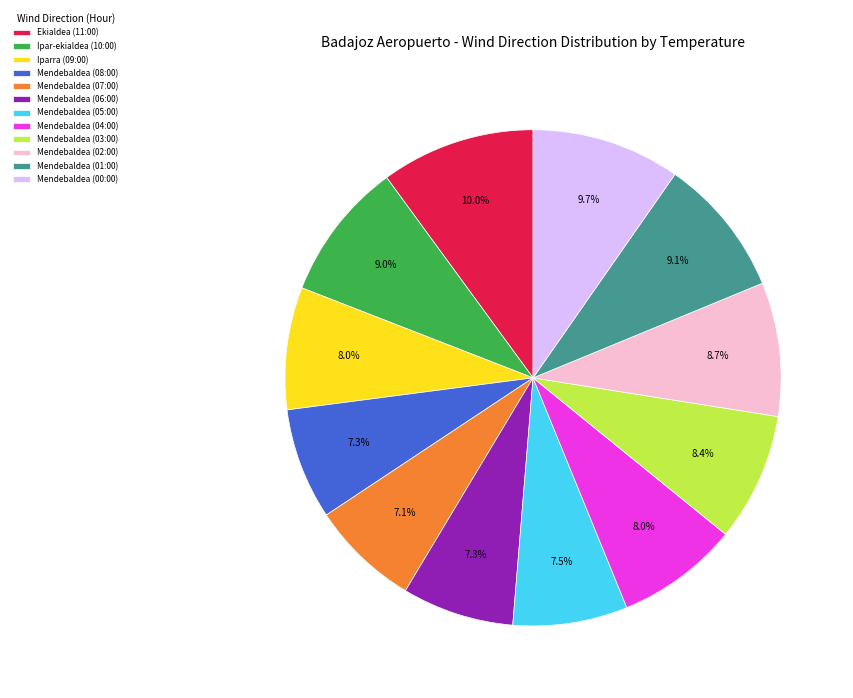

To the nearest percent, what is the difference between the largest and smallest slice percentages?

3%